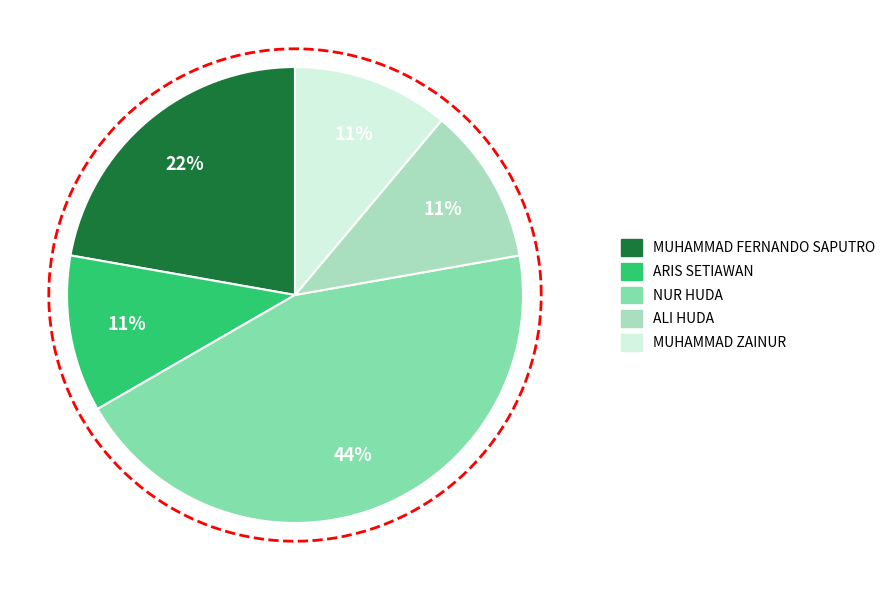

Is it true that MUHAMMAD FERNANDO SAPUTRO is 17% of the pie?

False